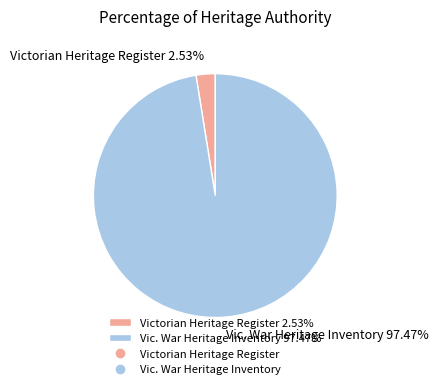

Is the sum of Vic. War Heritage Inventory 97.47% and Victorian Heritage Register 2.53% greater than half?

Yes